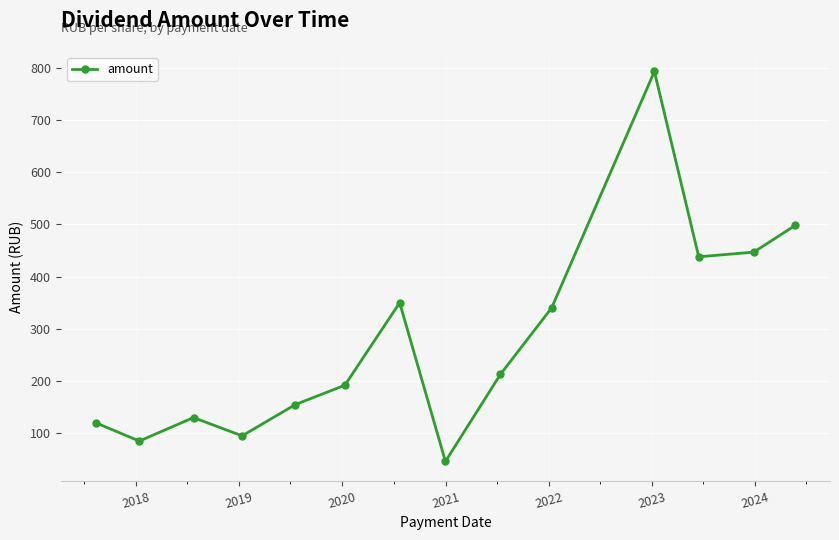

What is the difference between the maximum and minimum values?

747